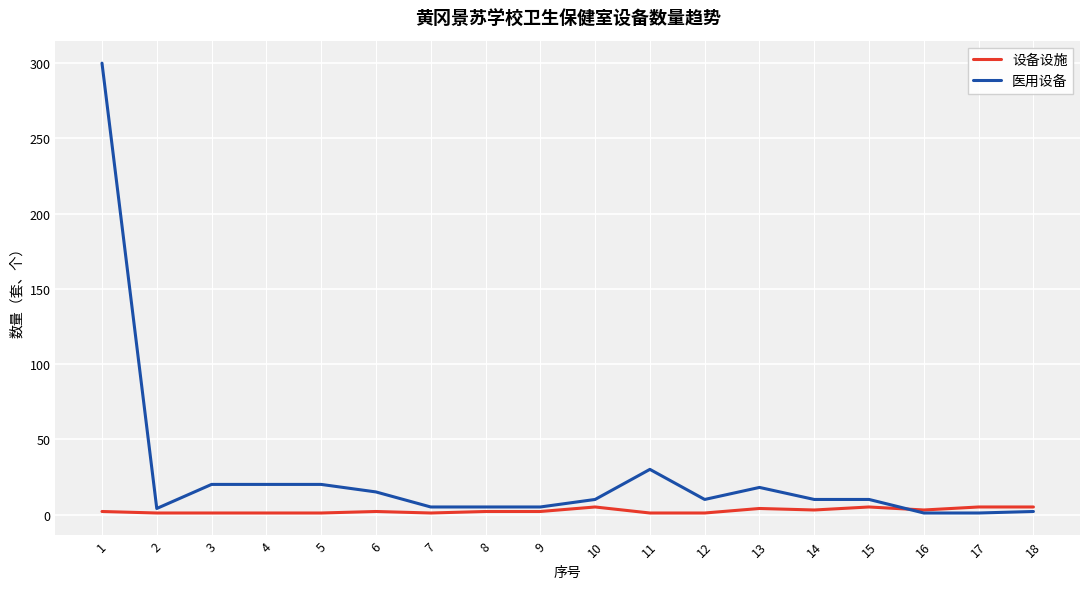

List the series in order of their overall mean, highest first.

医用设备, 设备设施